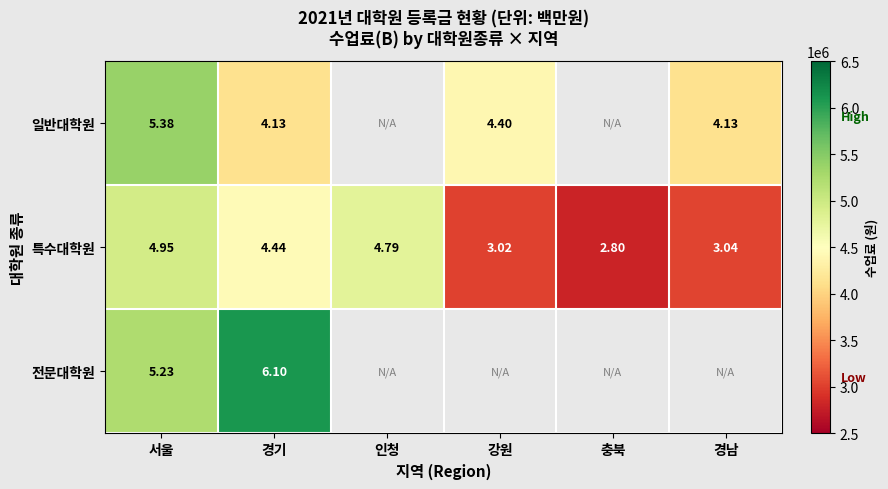

Rank the series at 서울 from highest to lowest value.

일반대학원, 전문대학원, 특수대학원